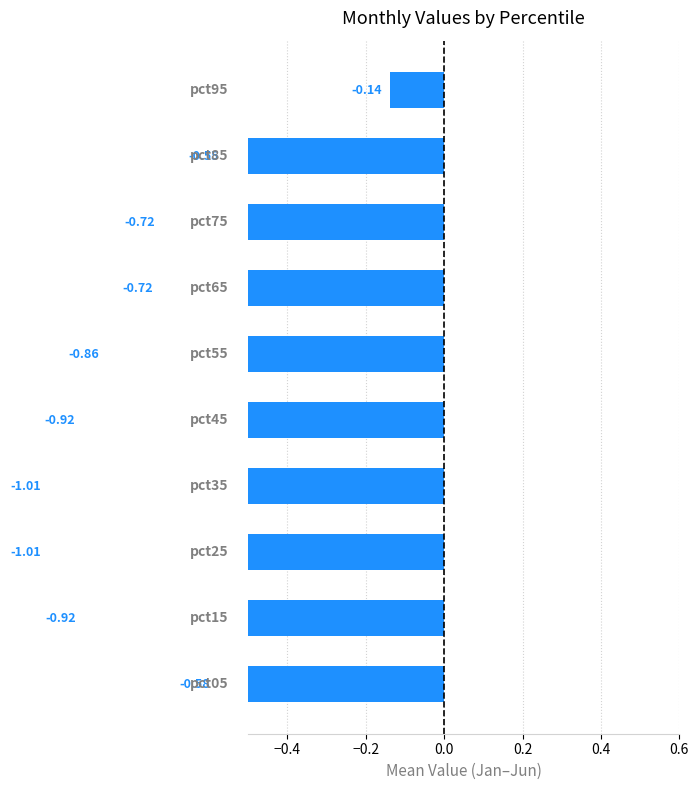

Reading right to left, list all the values displayed in this chart.

-0.1	-0.6	-0.7	-0.7	-0.9	-0.9	-1.0	-1.0	-0.9	-0.6